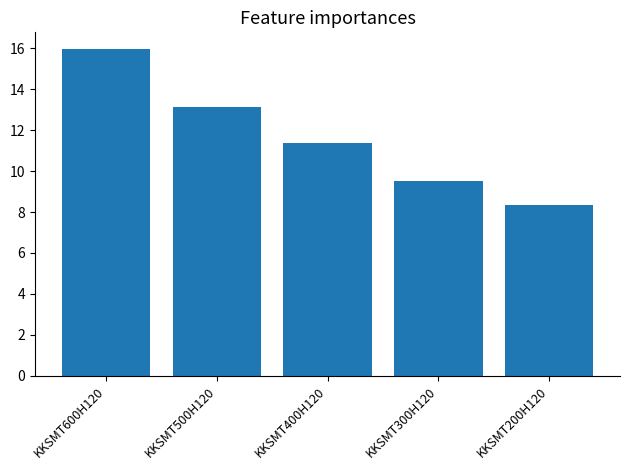

What is the label of the 3rd bar from the right?

KKSMT400H120